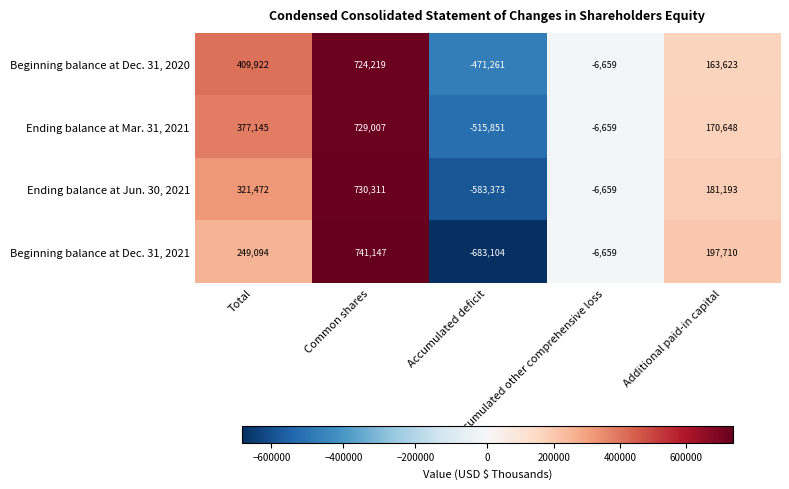

Rank the series by their maximum value, from highest to lowest.

Beginning balance at Dec. 31, 2021, Ending balance at Jun. 30, 2021, Ending balance at Mar. 31, 2021, Beginning balance at Dec. 31, 2020